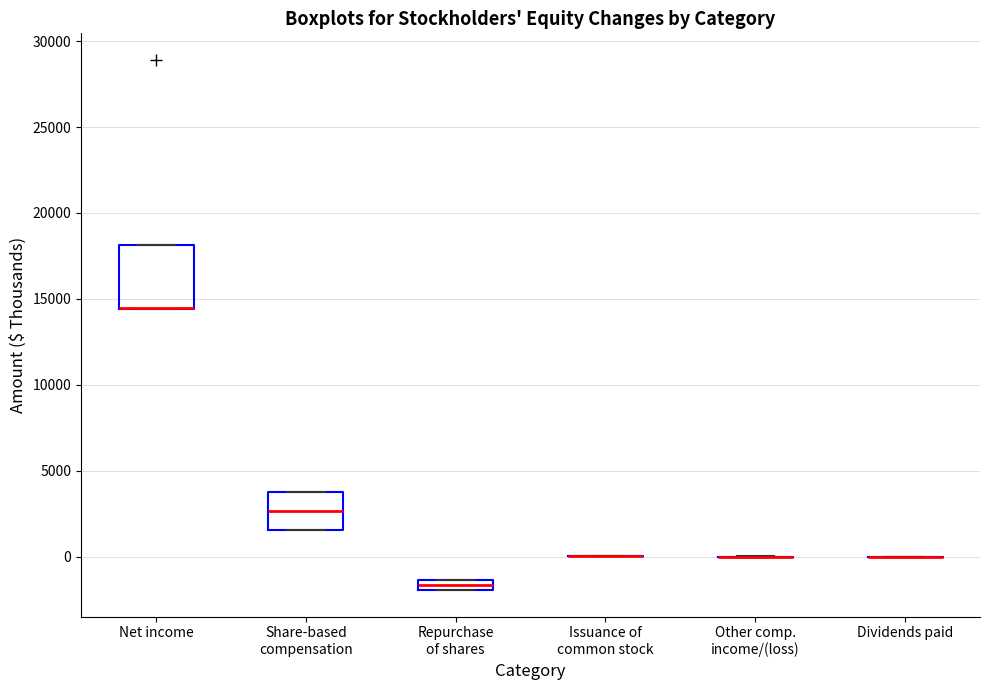

Comparing the boxes themselves (not the whiskers), which one is the tallest?

Net income